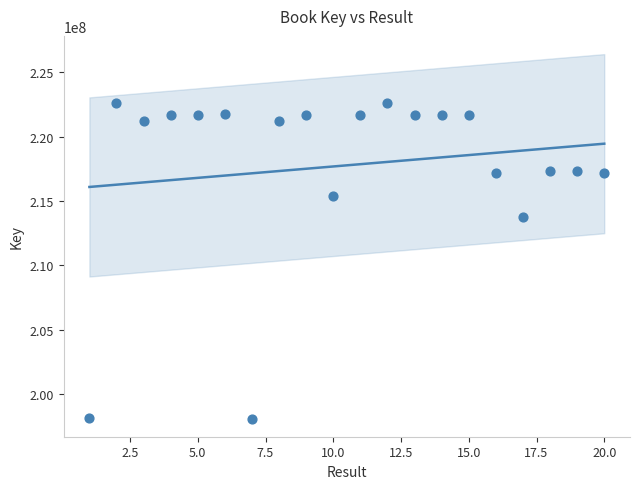

What Y value in the scatter plot is closest to 210361196?

213777325